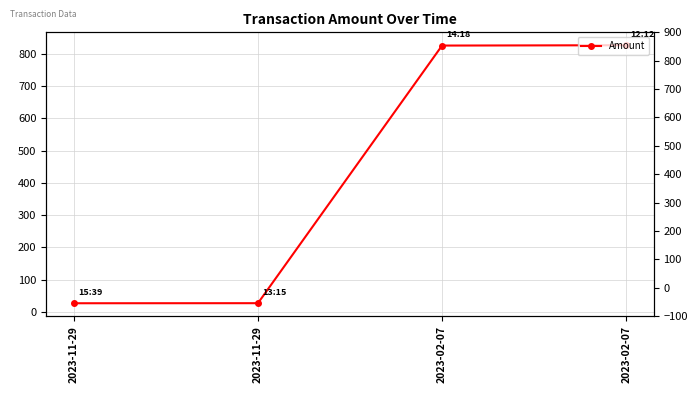

Does the chart have visible grid lines?

Yes